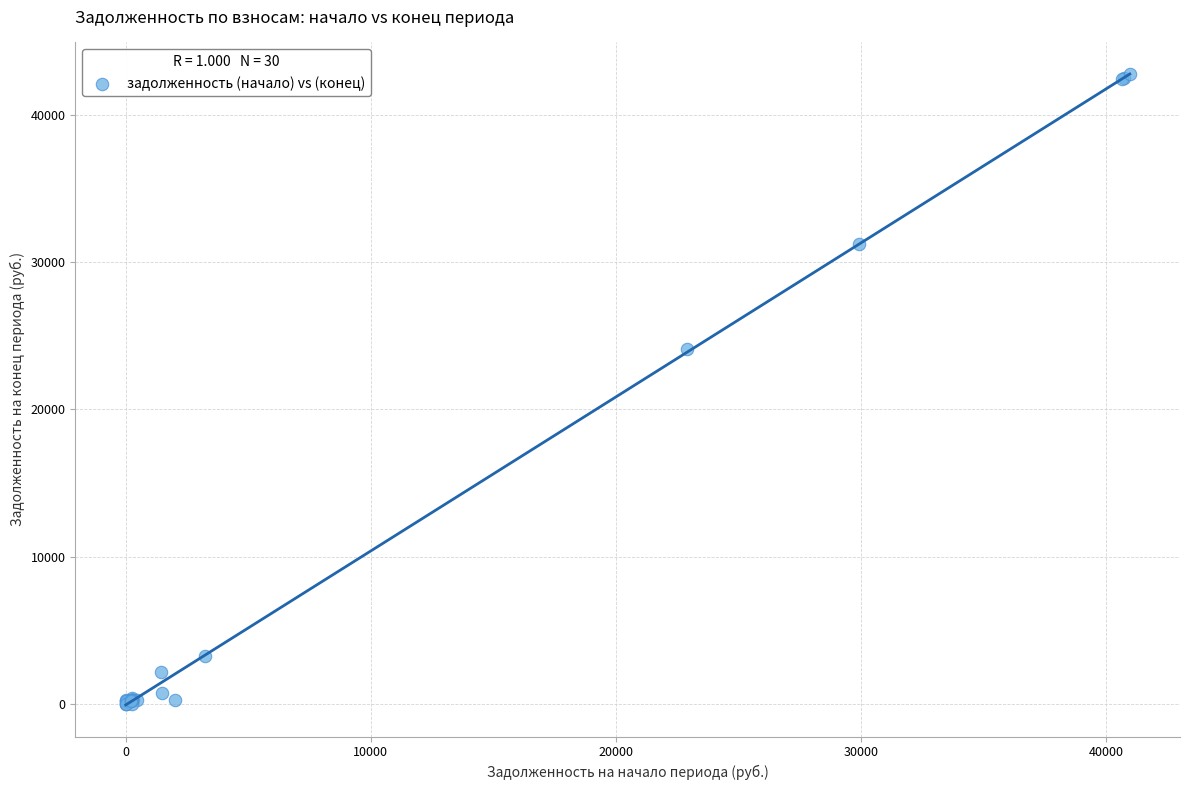

What Y value in the scatter plot is closest to 21384?

24090.5